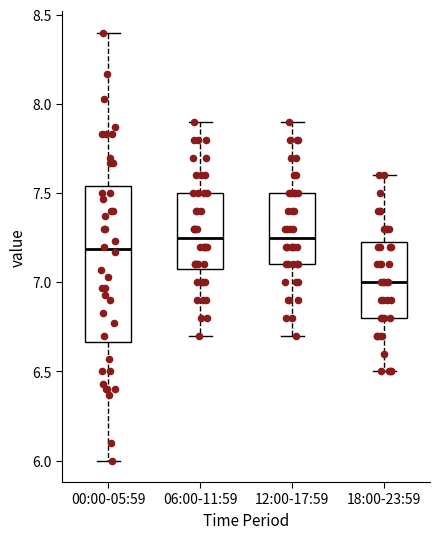

Reading left to right, transcribe this box plot: for each box, give where its median line is, the range the box spans, and where its two whiskers end, as read against the y-axis. The values are not printed on the chart, so give them approximately, as read against the axis.

00:00-05:59: median 7.20, box 6.65 to 7.55, whiskers 6.00 to 8.40
06:00-11:59: median 7.25, box 7.10 to 7.50, whiskers 6.70 to 7.90
12:00-17:59: median 7.25, box 7.10 to 7.50, whiskers 6.70 to 7.90
18:00-23:59: median 7.00, box 6.80 to 7.25, whiskers 6.50 to 7.60